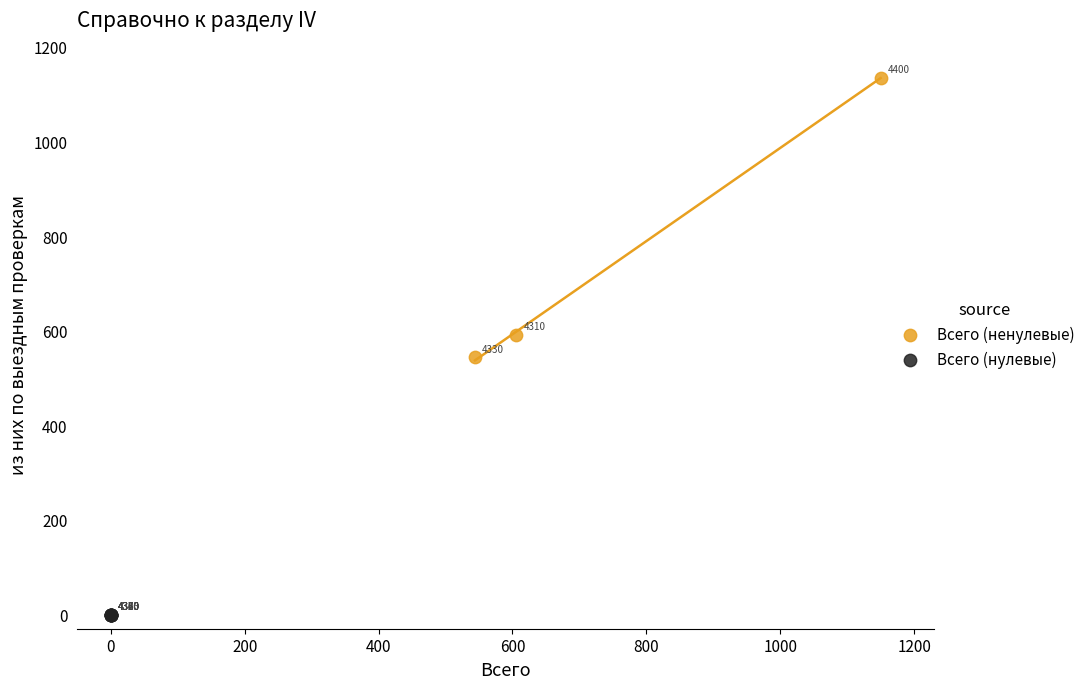

Which series reaches the minimum Y coordinate?

Всего (нулевые)